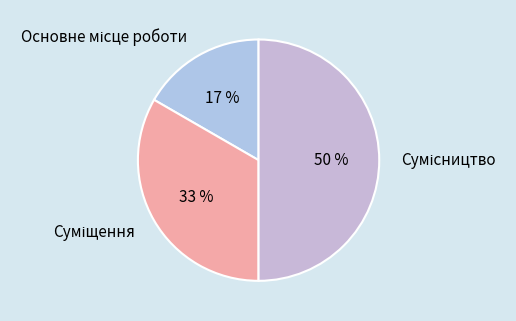

To the nearest percent, what is the average slice percentage?

33%